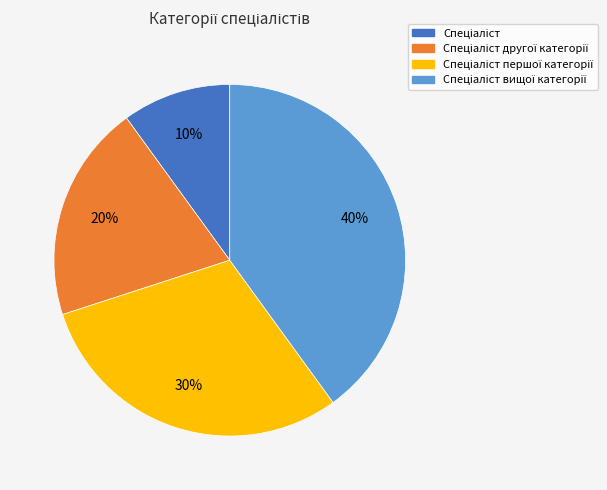

To the nearest percent, what is the difference between the largest and smallest slice percentages?

30%